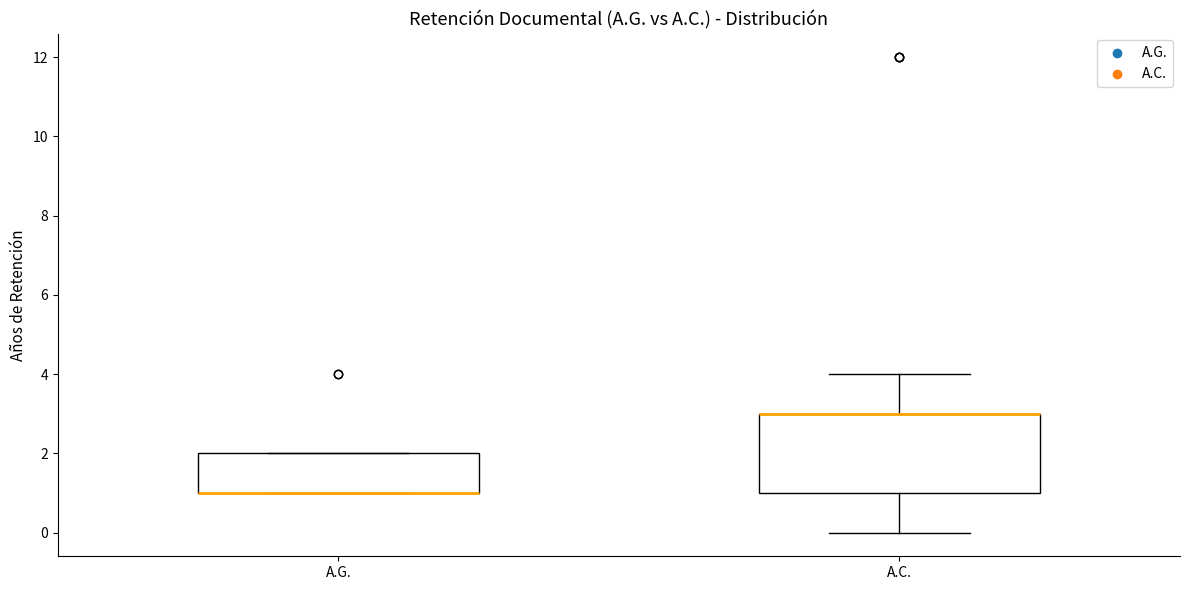

Reading left to right, transcribe this box plot: for each box, give where its median line is, the range the box spans, and where its two whiskers end, as read against the y-axis. The values are not printed on the chart, so give them approximately, as read against the axis.

A.G.: median 1 (drawn on the box's lower edge), box 1 to 2, whiskers 1 to 2
A.C.: median 3 (drawn on the box's upper edge), box 1 to 3, whiskers 0 to 4